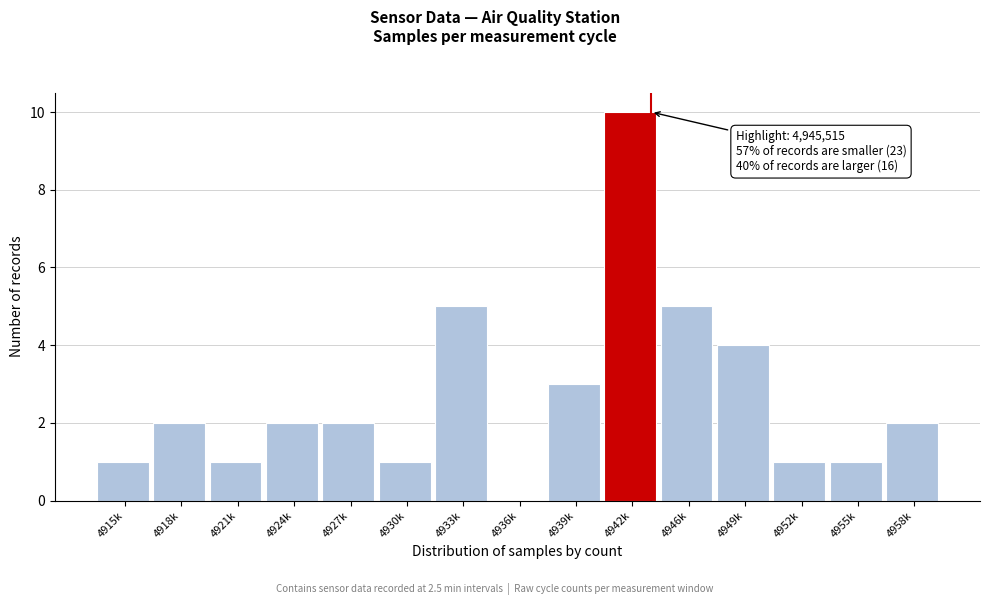

Reading right to left, transcribe all the data shown in this chart.

4958k=2	4955k=1	4952k=1	4949k=4	4946k=5	4942k=10	4939k=3	4936k=0	4933k=5	4930k=1	4927k=2	4924k=2	4921k=1	4918k=2	4915k=1